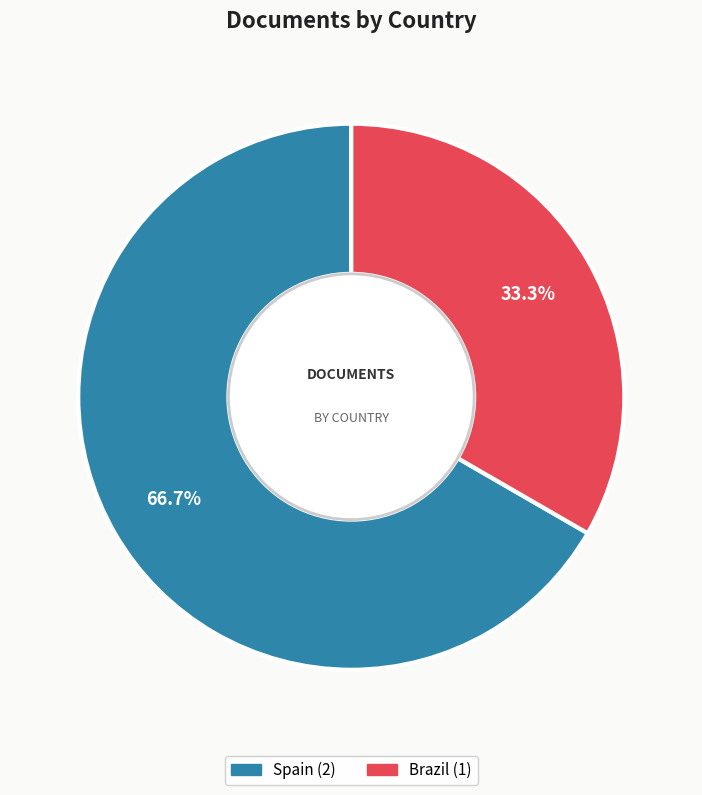

Does Brazil account for over 50% of the chart?

No